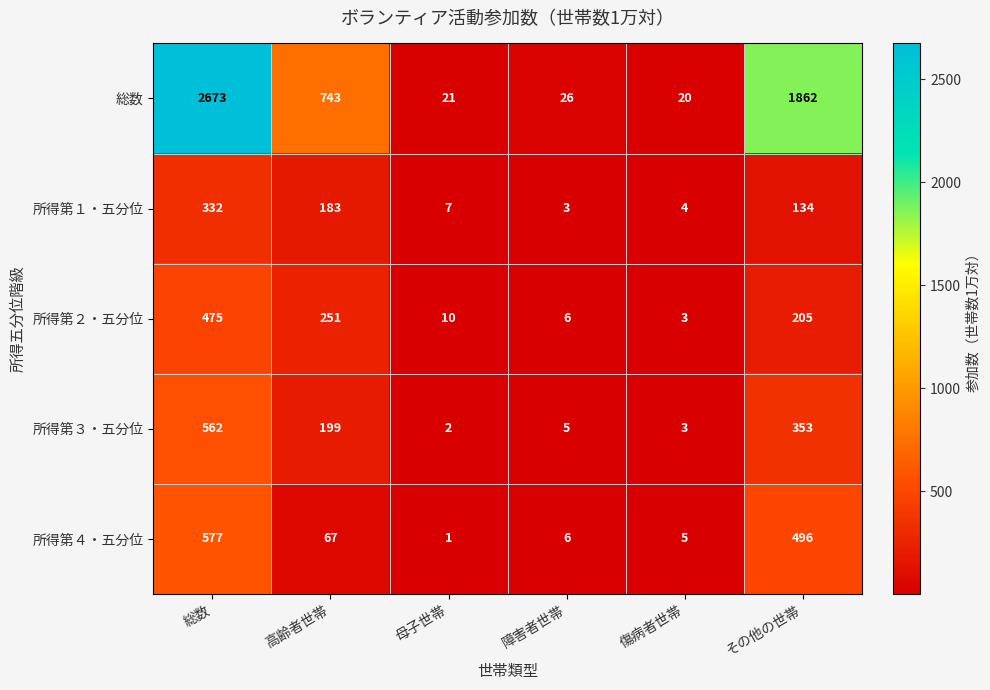

How many data points in 所得第１・五分位 are less than 134?

3